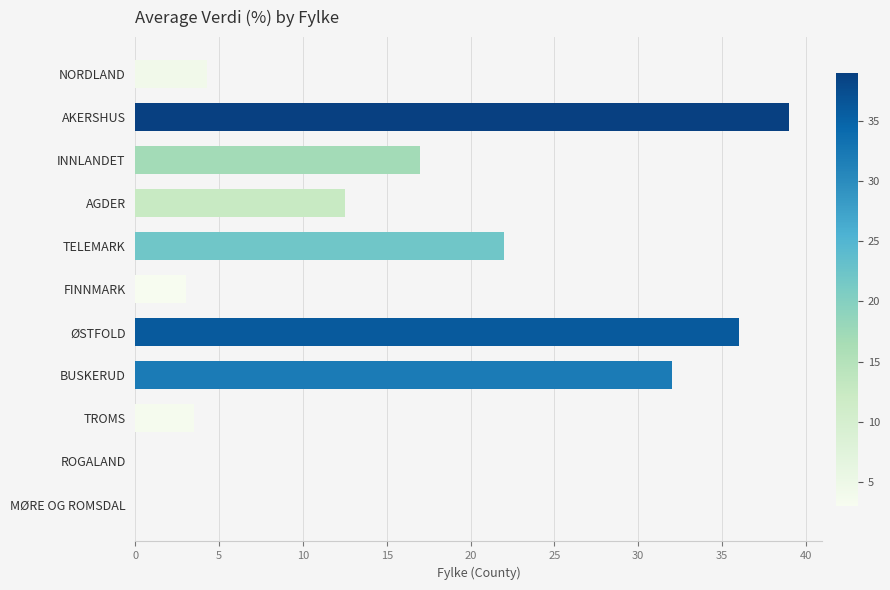

Are the bars grouped side by side (vs. stacked)?

No